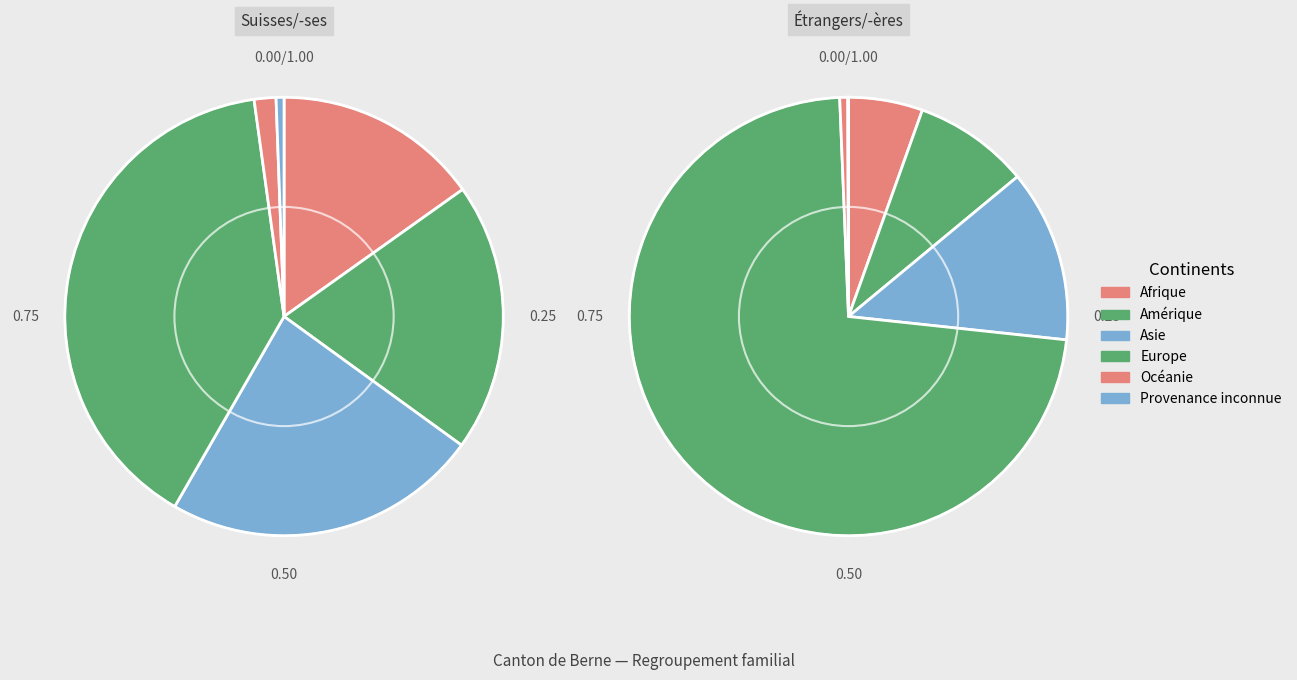

Which category has the smallest portion of the pie?

Provenance inconnue